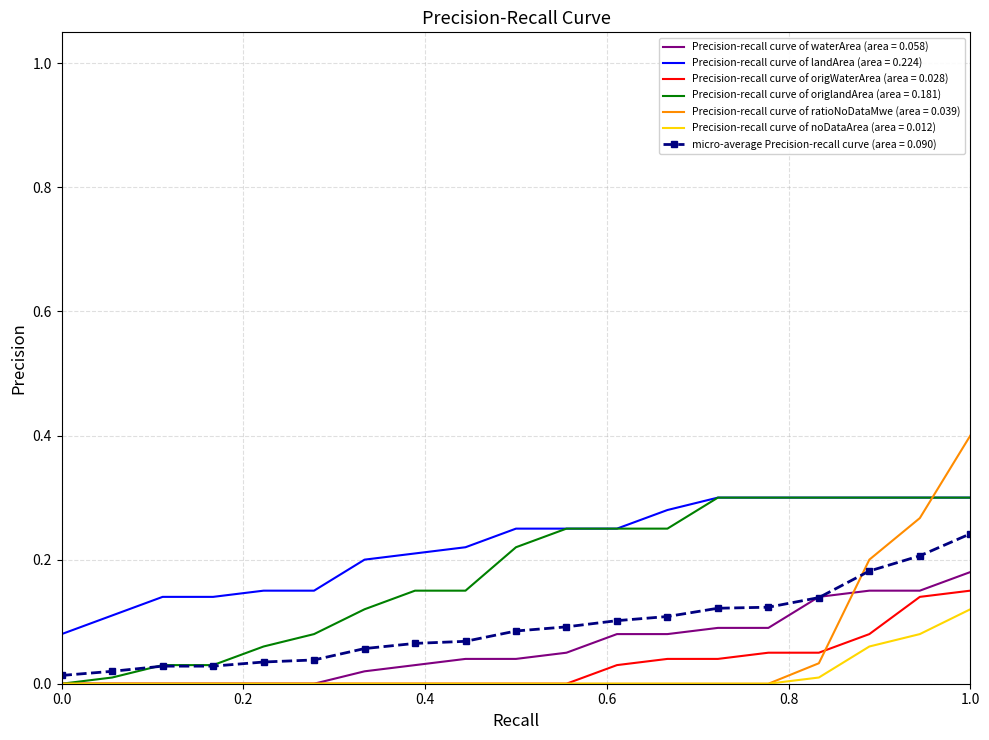

True or false: Precision-recall curve of landArea (area = 0.224) and micro-average Precision-recall curve (area = 0.090) intersect in this chart.

False